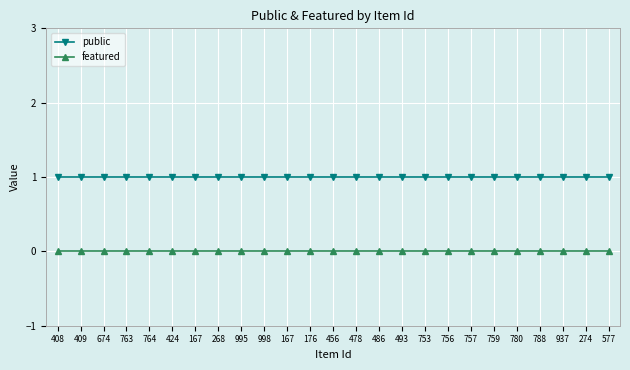

True or false: featured has more than 0 interior local peaks.

False